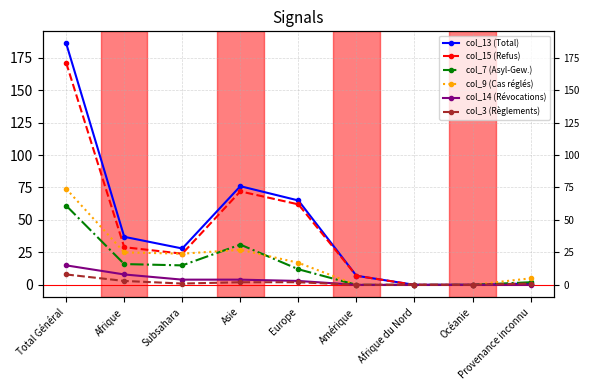

Does the chart display data point markers on the line(s)?

Yes